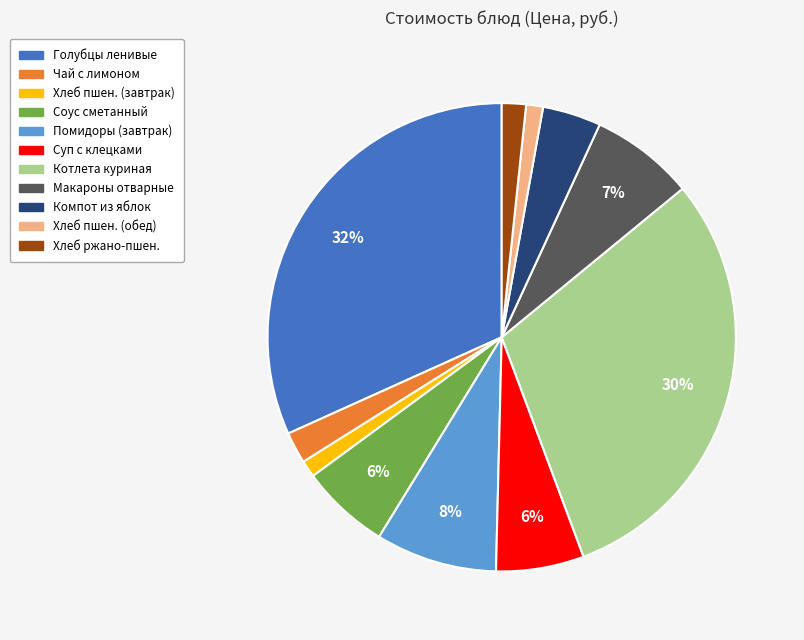

Is there any slice that represents more than half of the pie?

No